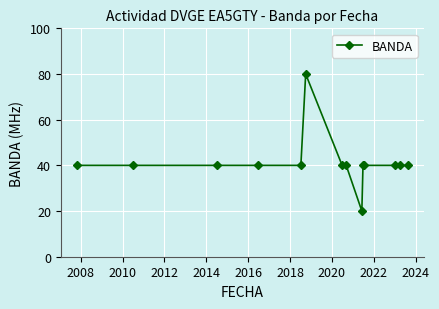

What is the average value?

41